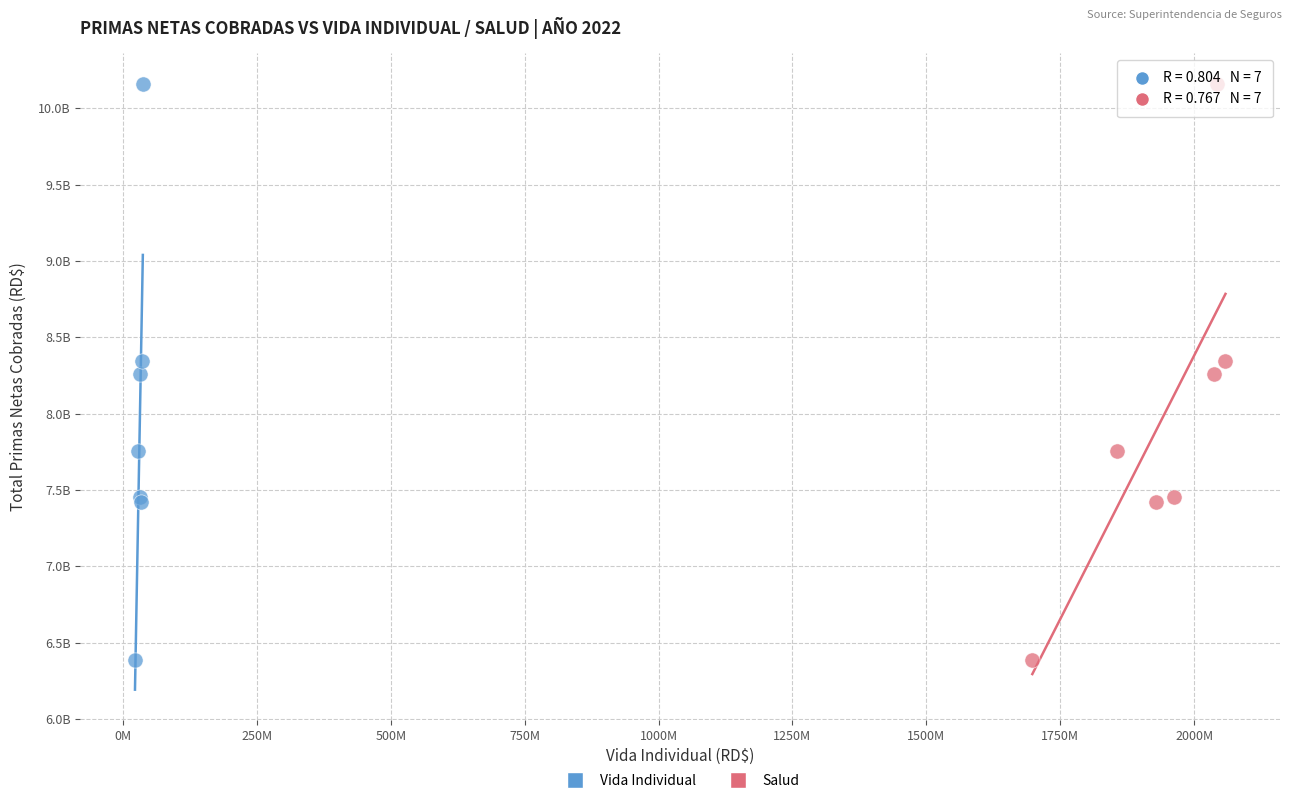

What are all the series names shown in the legend?

Vida Individual, Salud